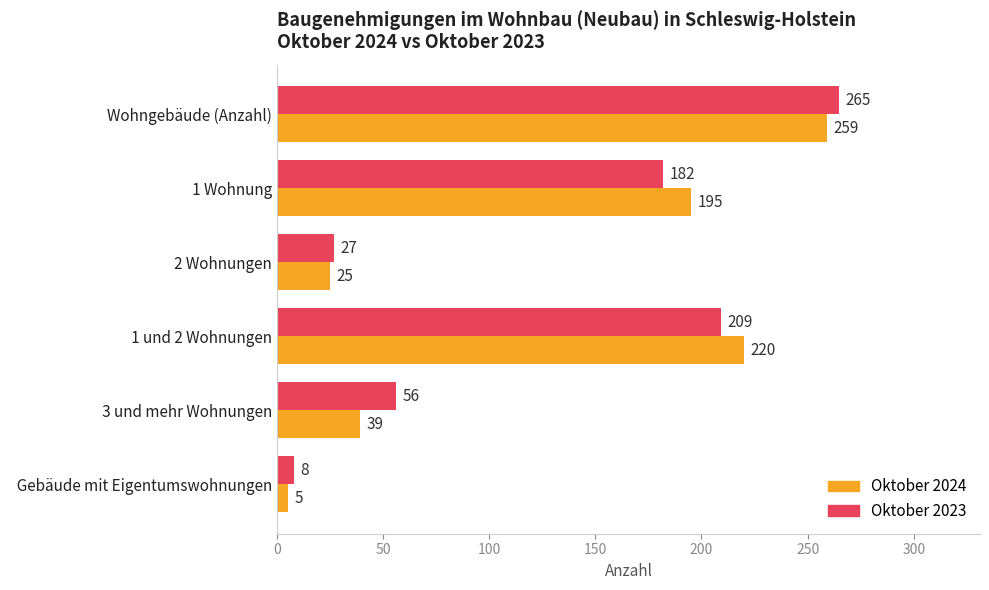

Is it true that Oktober 2024 equals 25 at    2 Wohnungen?

True